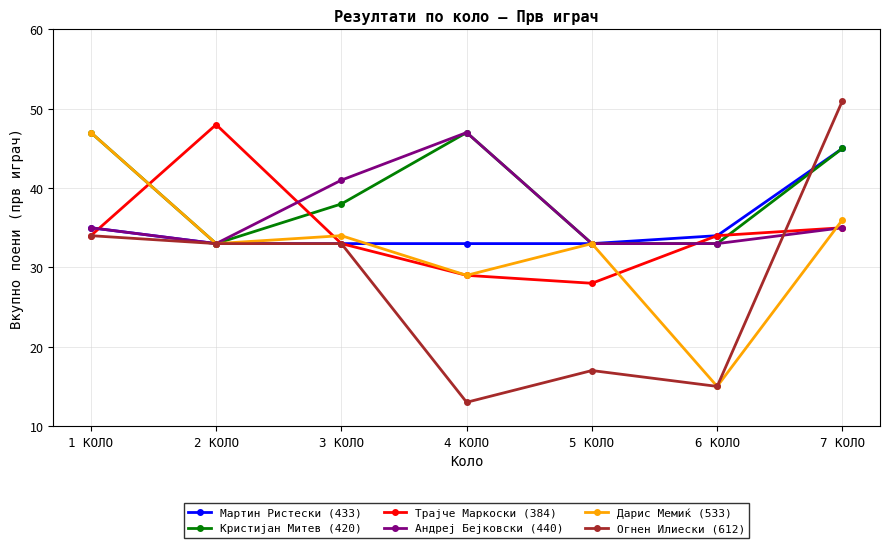

How many lines are shown in the chart?

6